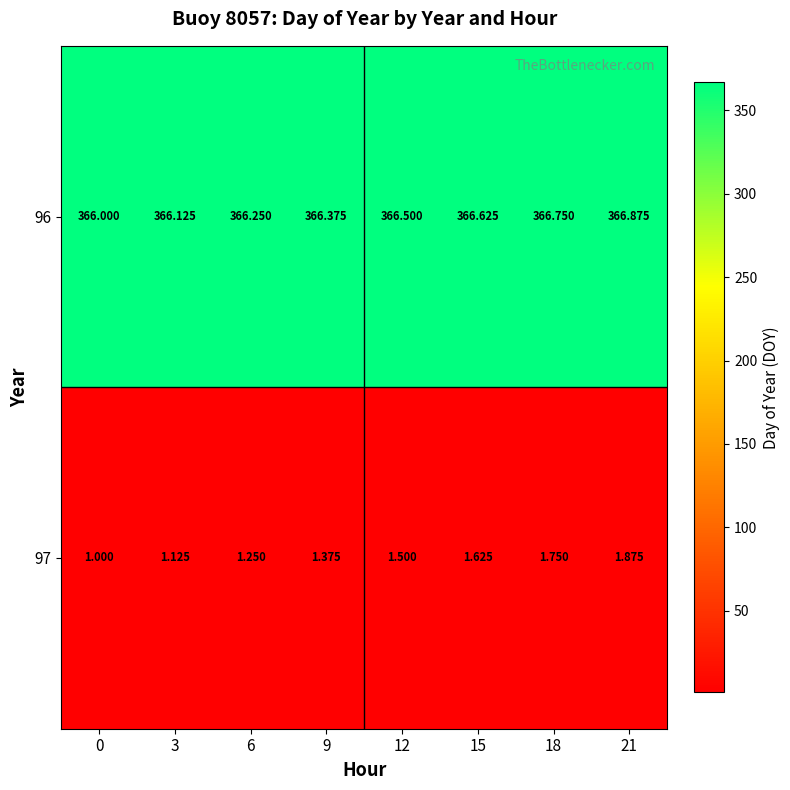

What is the spread (max minus min) of values at 0?

365.0